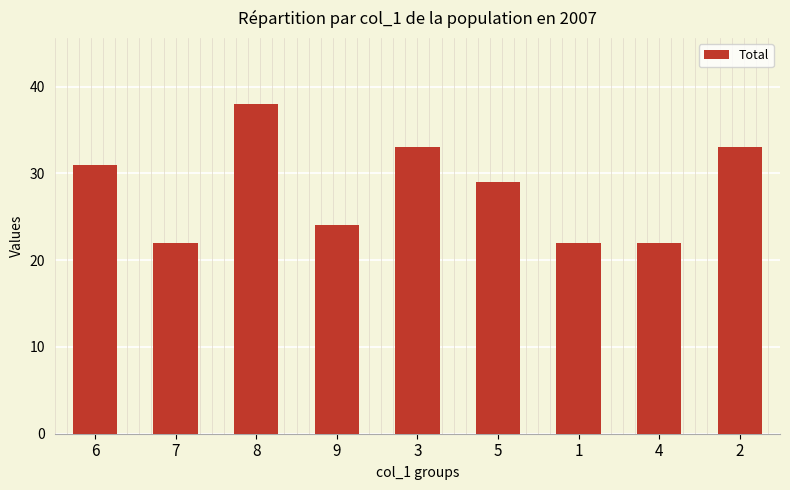

What is the label of the 1st bar from the right?

2